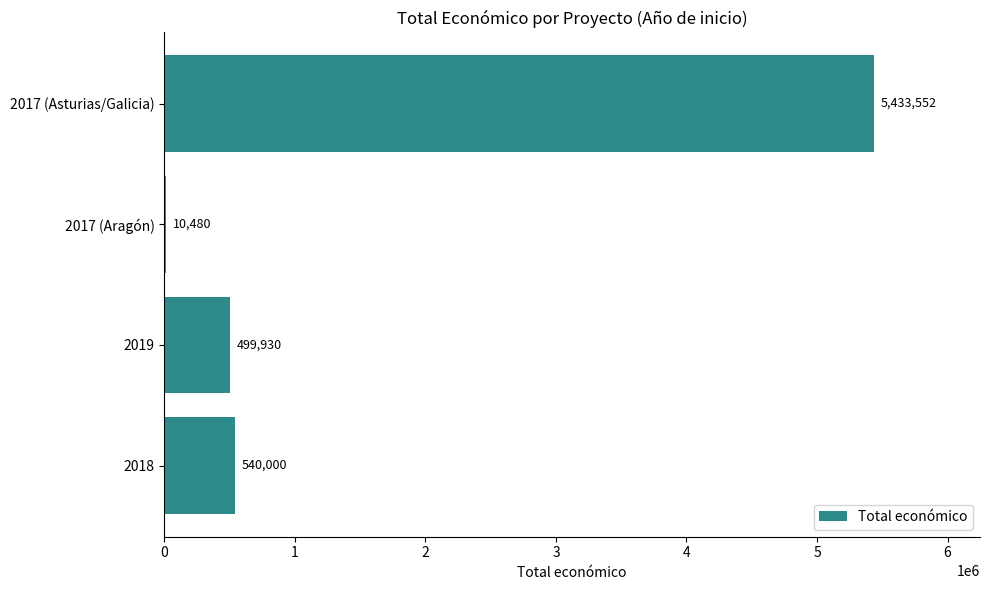

Which category has the highest value across all series?

2017 (Asturias/Galicia)